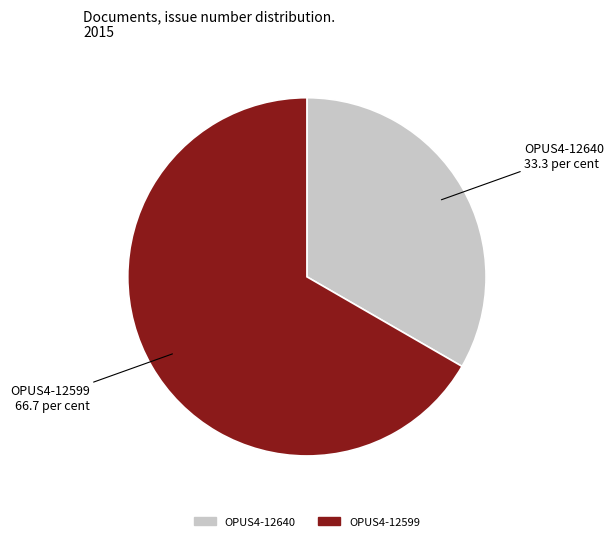

Rank the categories by value from highest to lowest.

OPUS4-12599, OPUS4-12640